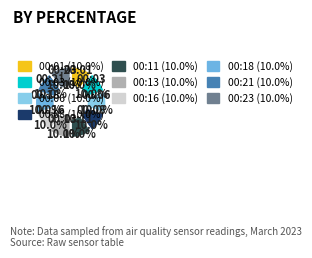

What portion of the pie excludes 00:06?

90.0%